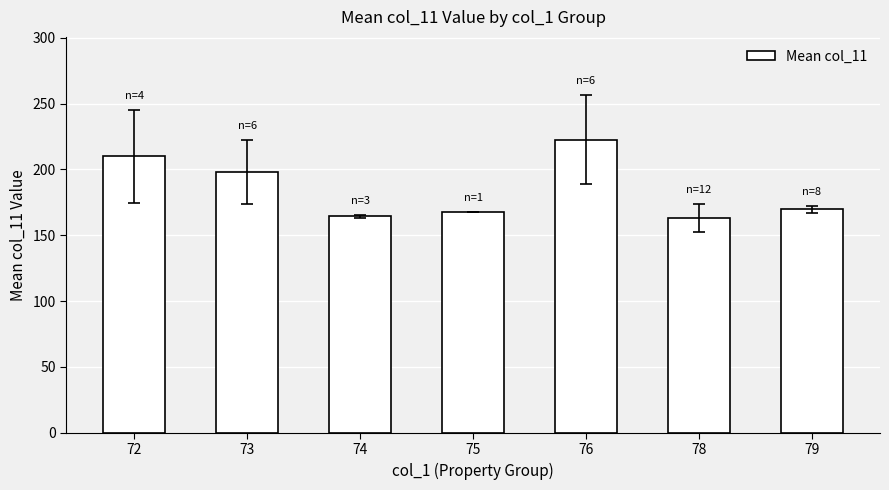

What value does the data have at 73?

197.8